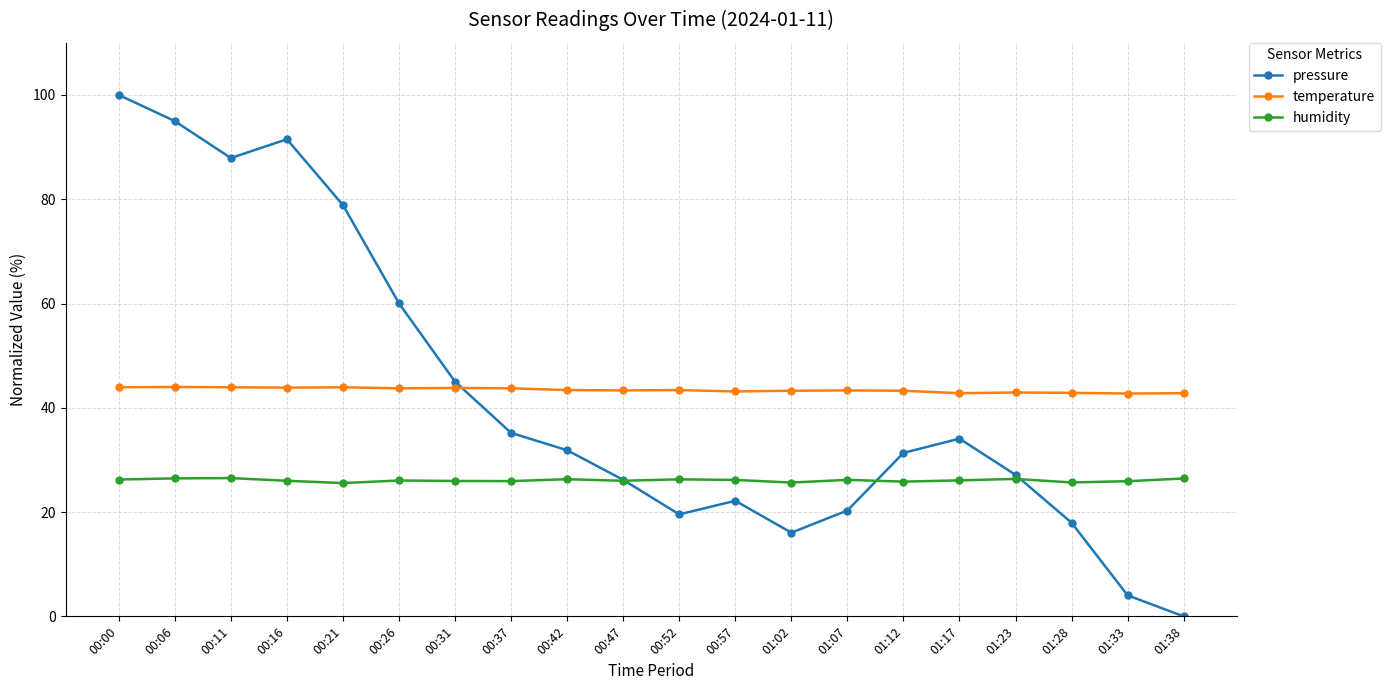

What is the average value of the temperature series?

43.4